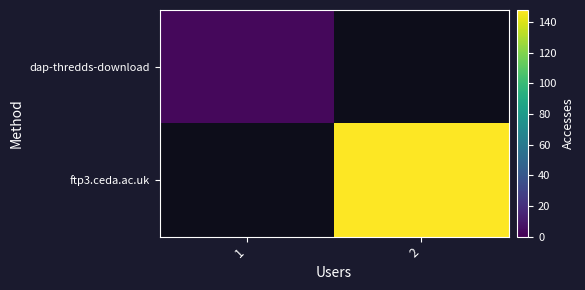

Which category has the highest value across all series?

2